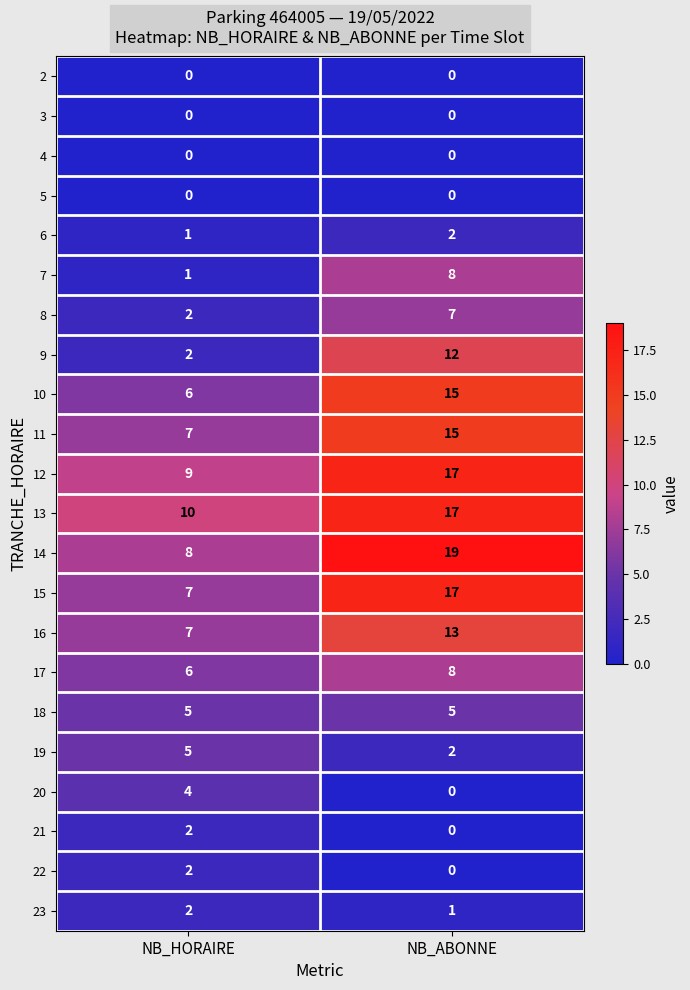

How many data points does each series have?

2